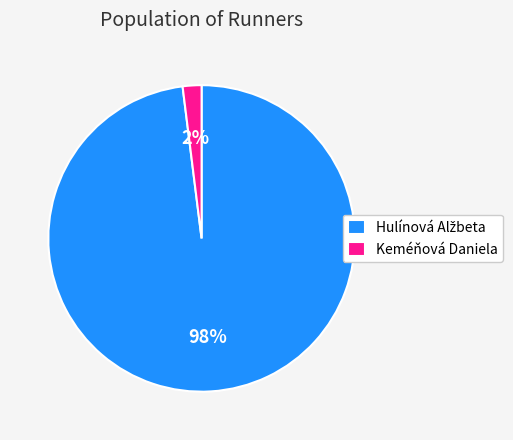

To the nearest percent, what is the average slice percentage?

50%